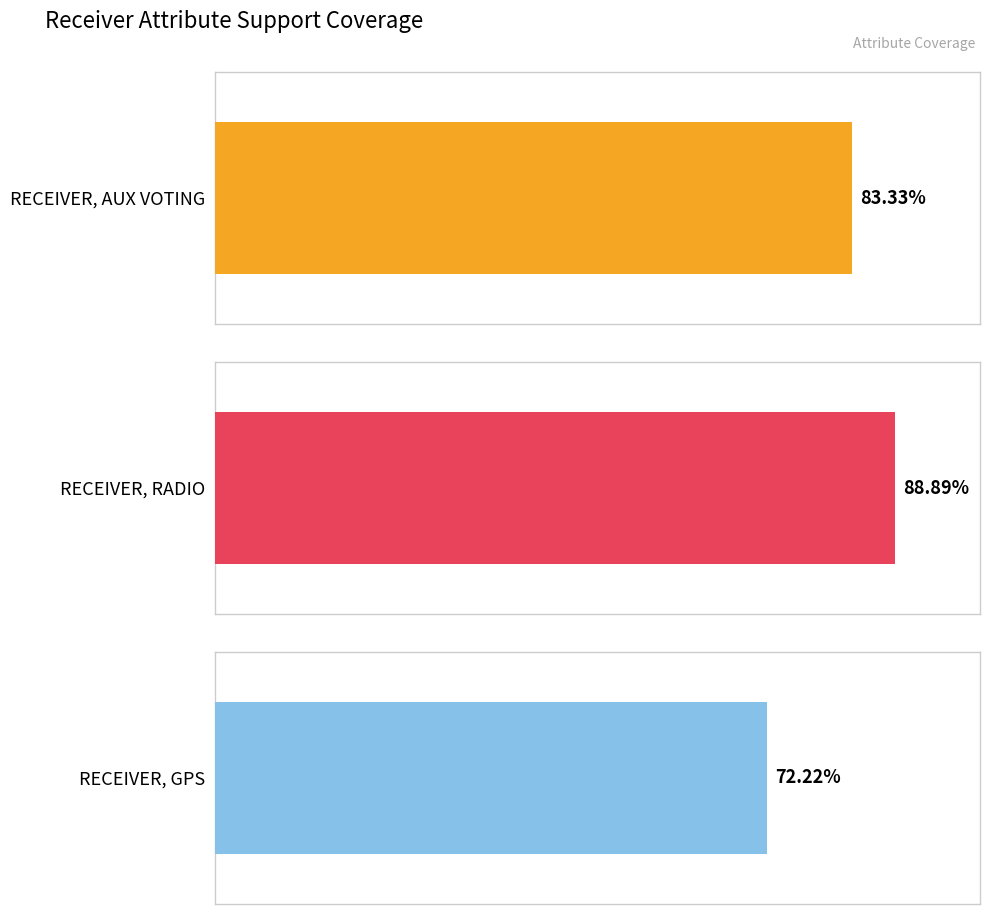

Which series has the widest spread of values?

RECEIVER, AUX VOTING